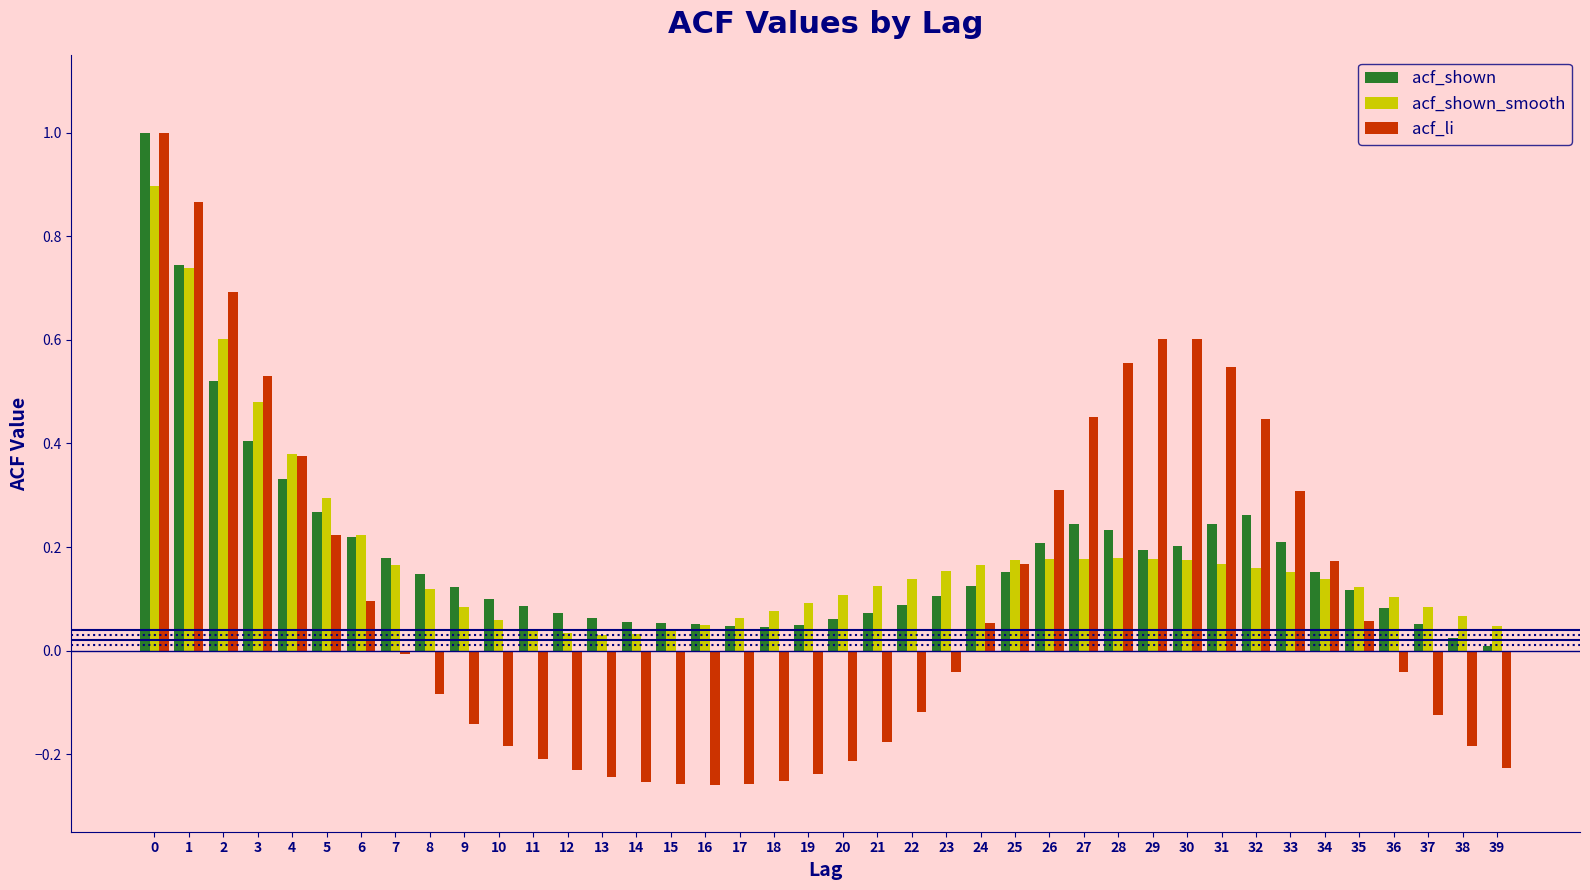

What is the highest value of the acf_shown series?

1.0